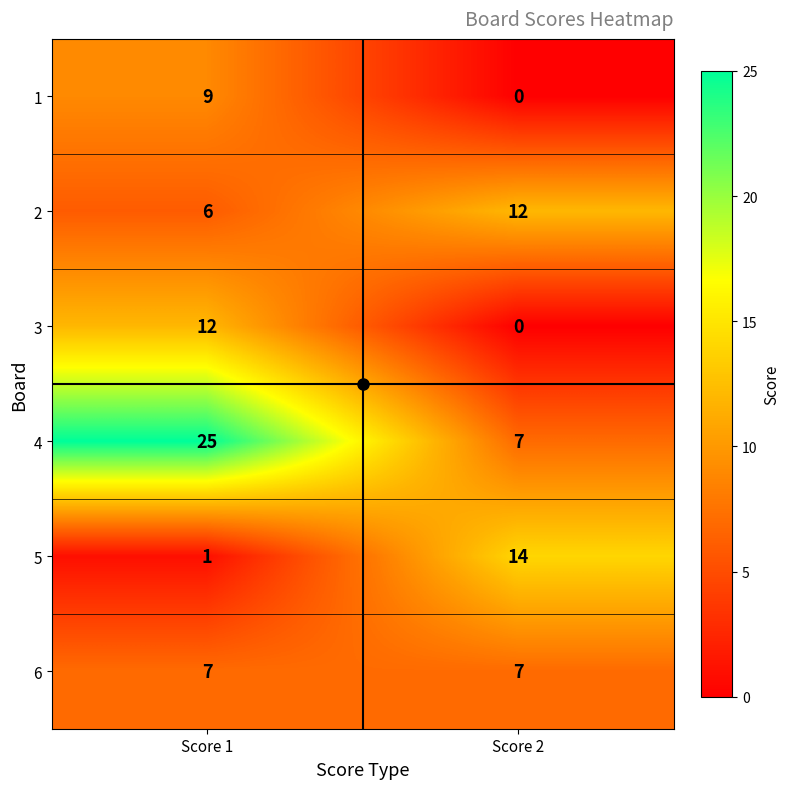

List the labels in order of 2 value, smallest first.

Score 1, Score 2